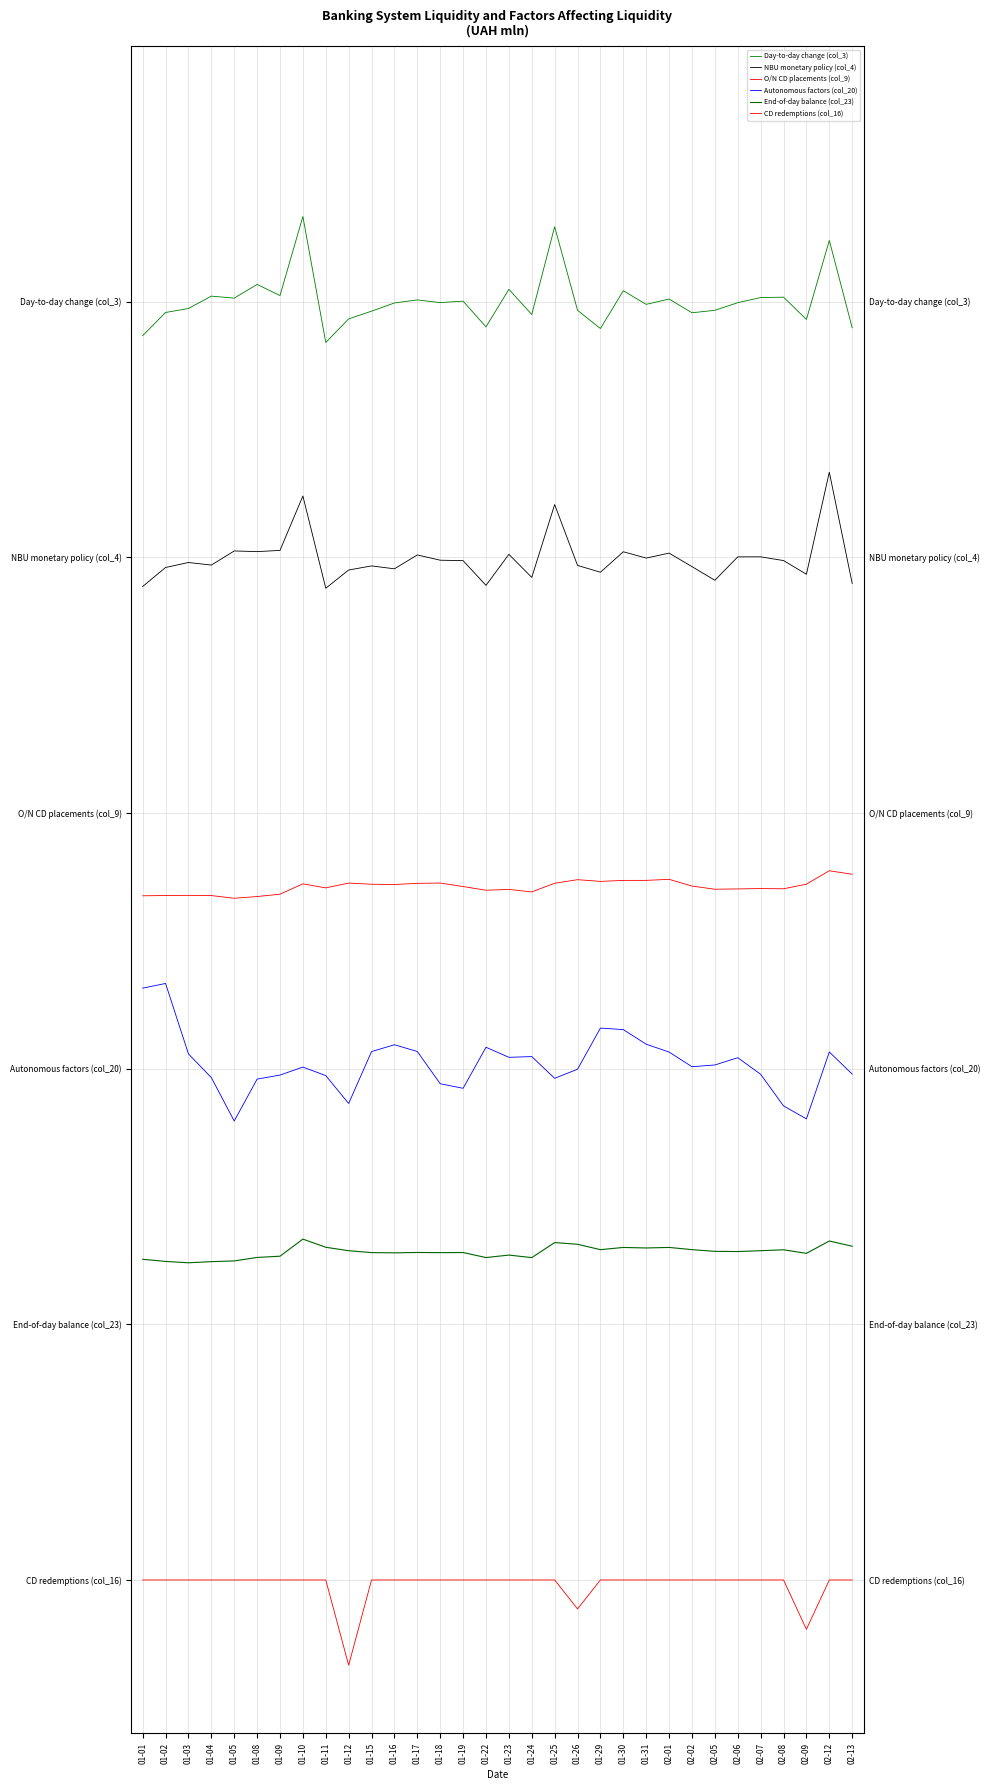

What is the label of the 3rd point from the left?

01-03